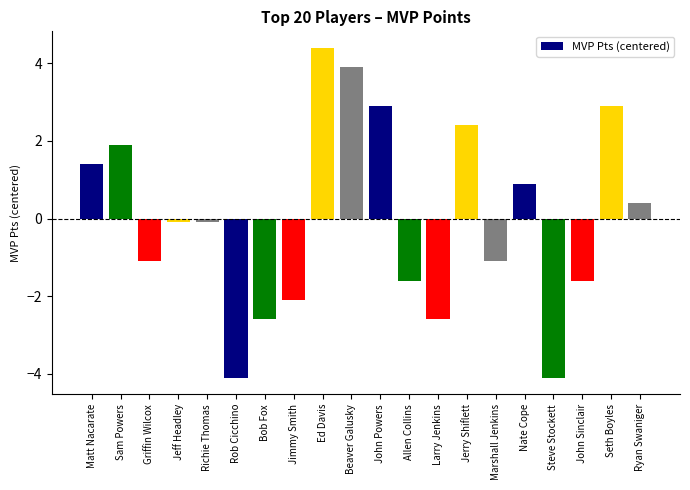

What is the difference between the maximum and minimum values?

8.5